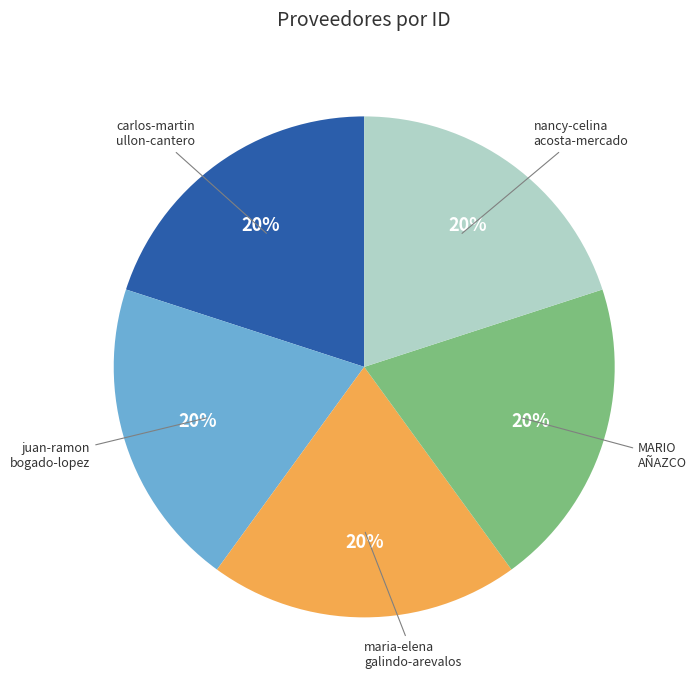

Is there any slice that represents more than half of the pie?

No